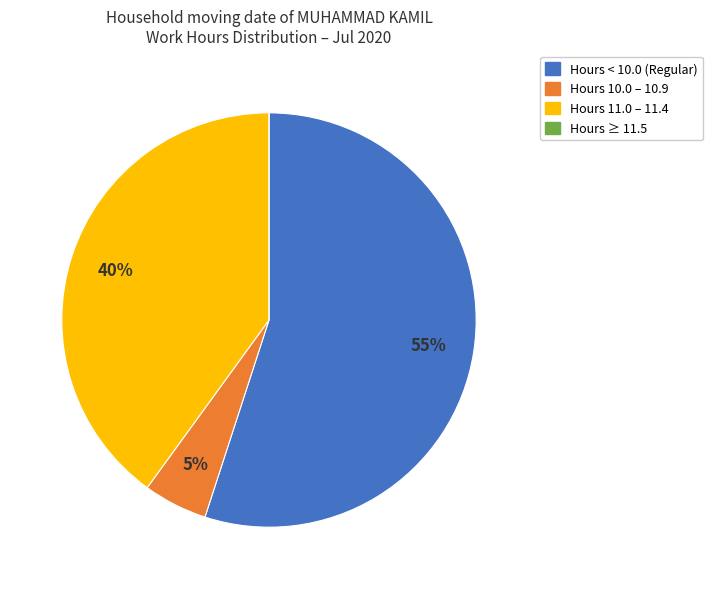

To the nearest percent, what is the average slice percentage?

25%